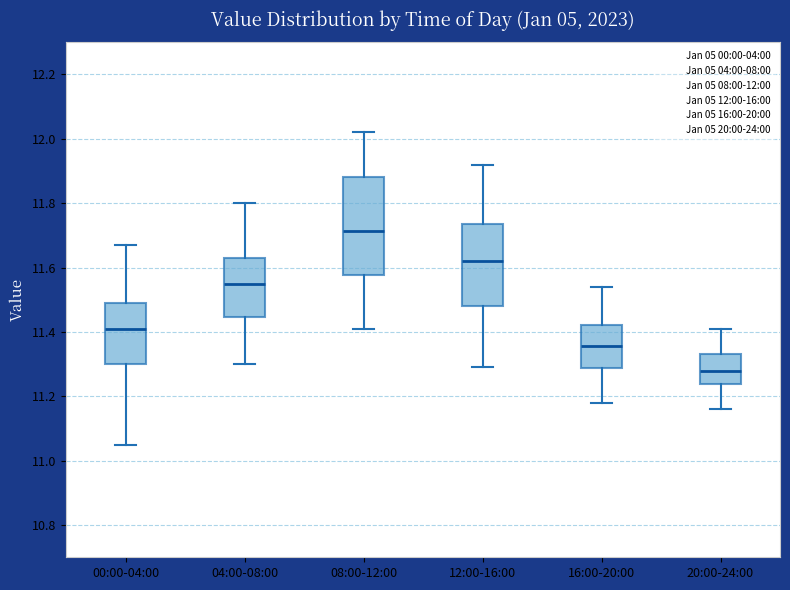

Reading left to right, read every box against the y-axis: the position of its median line, the range the box covers, and the ends of its whiskers. The values are not printed on the chart, so give them approximately, as read against the axis.

00:00-04:00: median 11.42, box 11.30 to 11.50, whiskers 11.06 to 11.68
04:00-08:00: median 11.56, box 11.44 to 11.64, whiskers 11.30 to 11.80
08:00-12:00: median 11.72, box 11.58 to 11.88, whiskers 11.42 to 12.02
12:00-16:00: median 11.62, box 11.48 to 11.74, whiskers 11.30 to 11.92
16:00-20:00: median 11.36, box 11.28 to 11.42, whiskers 11.18 to 11.54
20:00-24:00: median 11.28, box 11.24 to 11.34, whiskers 11.16 to 11.42